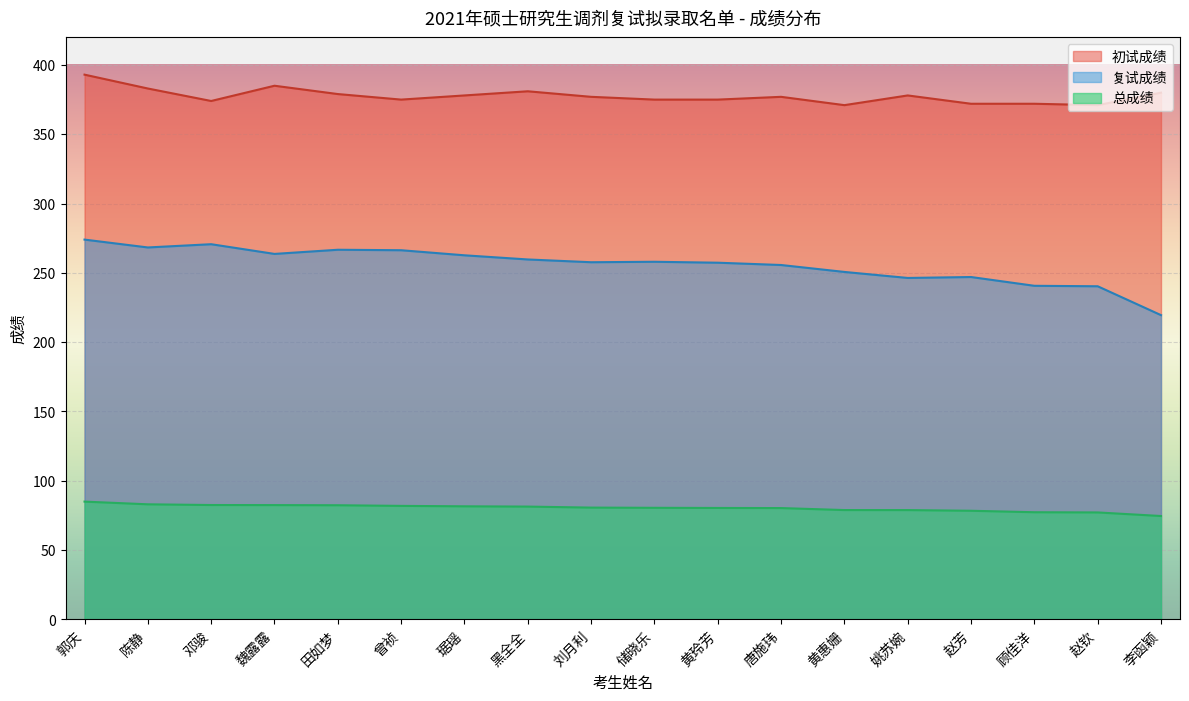

What is the average value of the 总成绩 series?

80.4